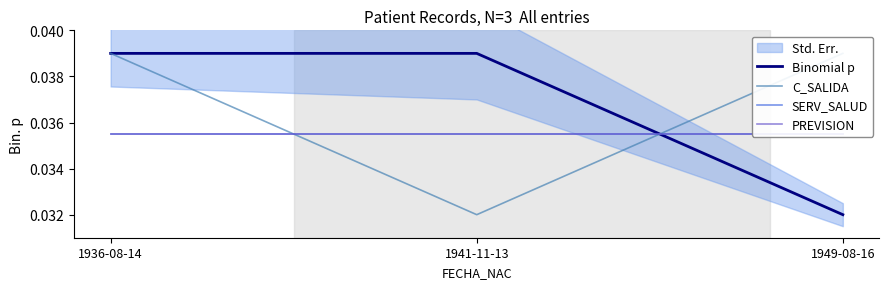

Is the value of Binomial p at 1949-08-16 greater than the value of SERV_SALUD at 1949-08-16?

No